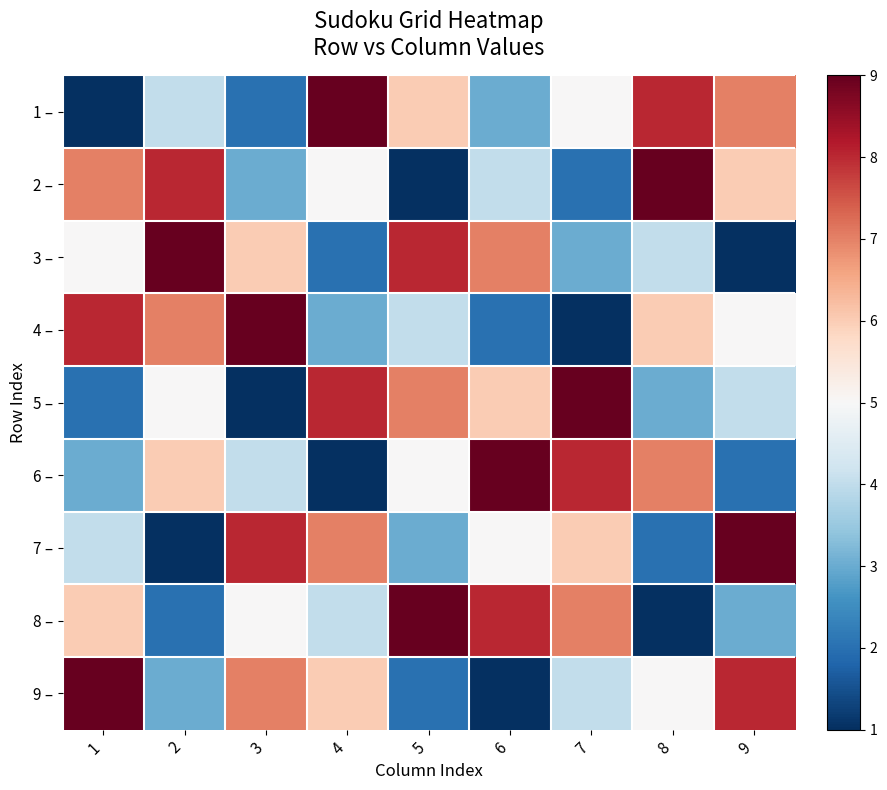

What is the spread (max minus min) of values at 7?

8